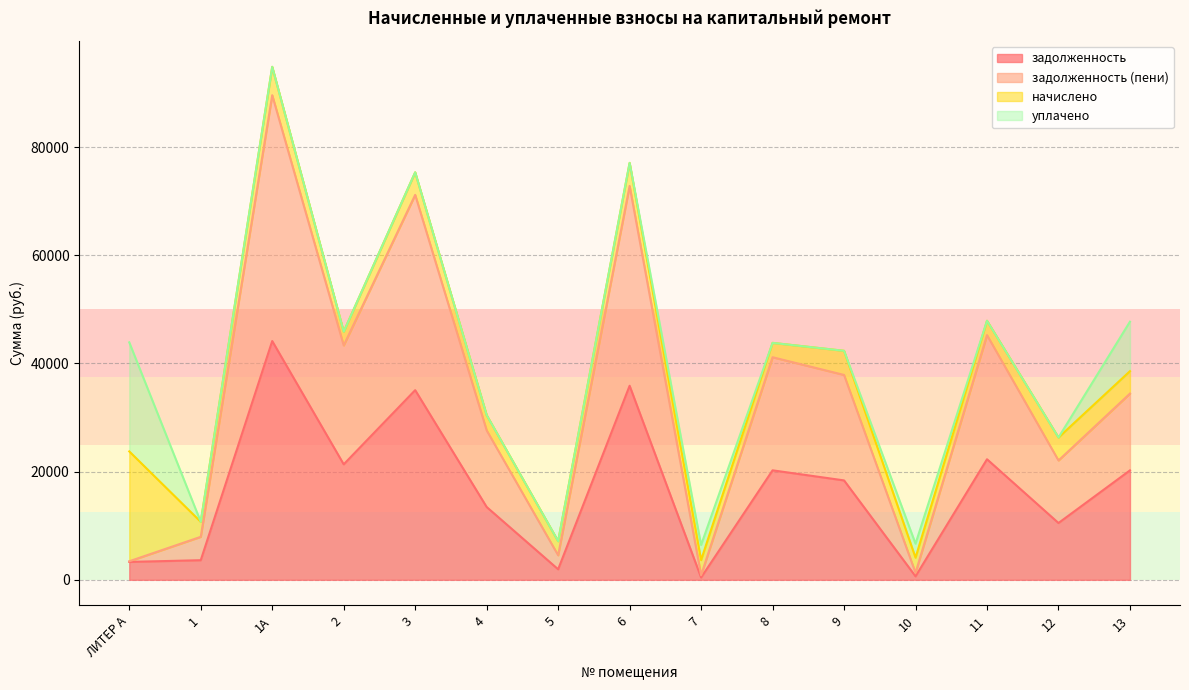

What is the difference between the second highest and minimum values in the задолженность (пени) series?

71966.8